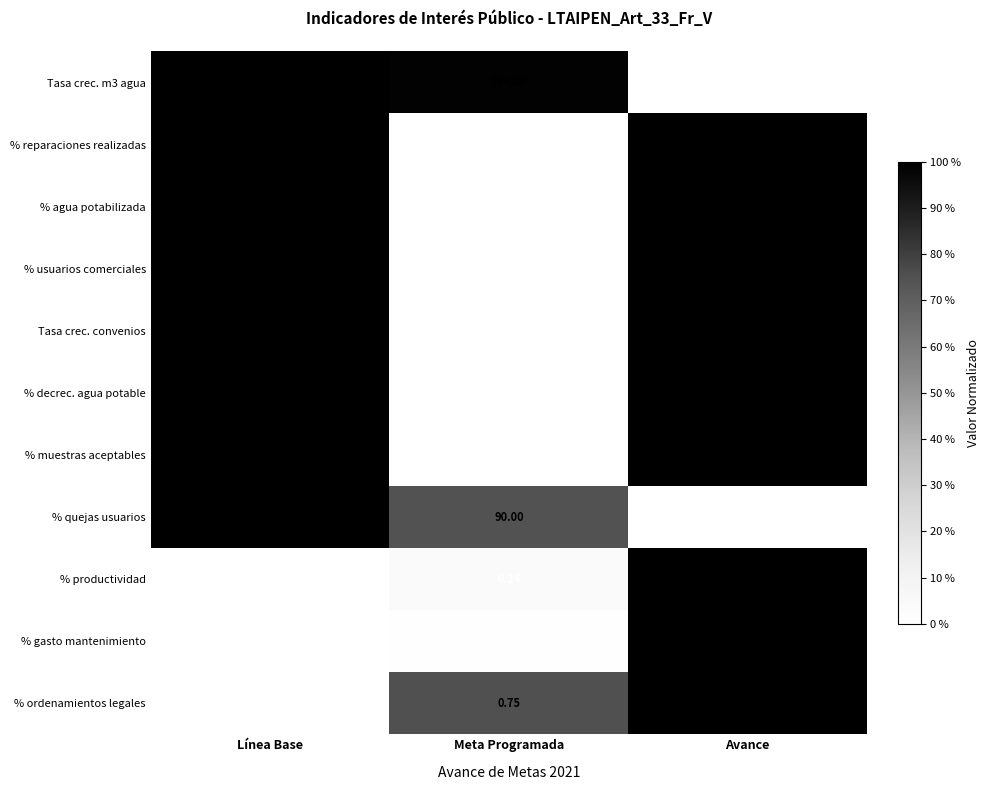

At which label is % muestras aceptables closest to 0?

Meta Programada